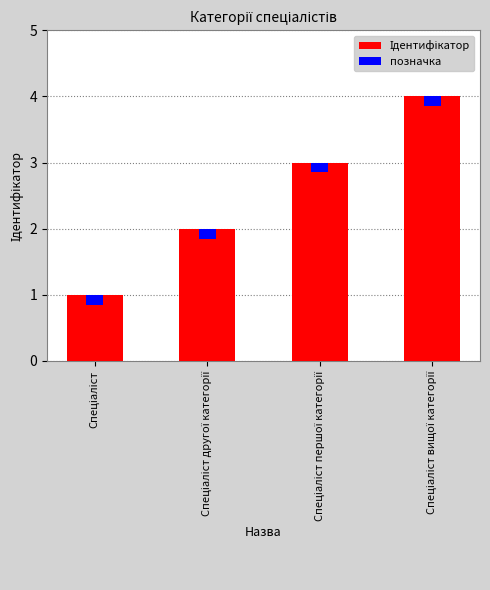

List the labels in order of value, largest first.

Спеціаліст вищої категорії, Спеціаліст першої категорії, Спеціаліст другої категорії, Спеціаліст